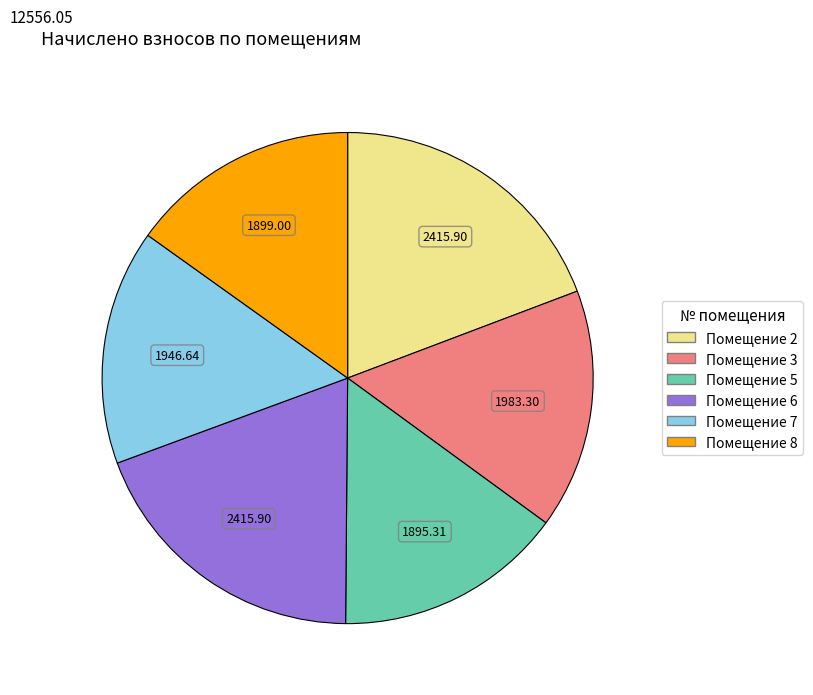

Is there any slice that represents more than half of the pie?

No